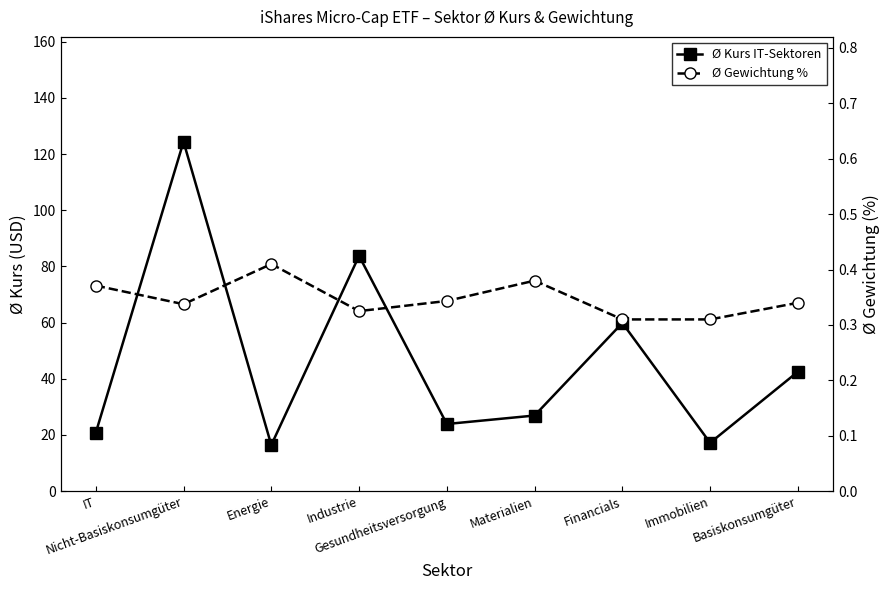

What is the maximum value shown in the chart?

124.4